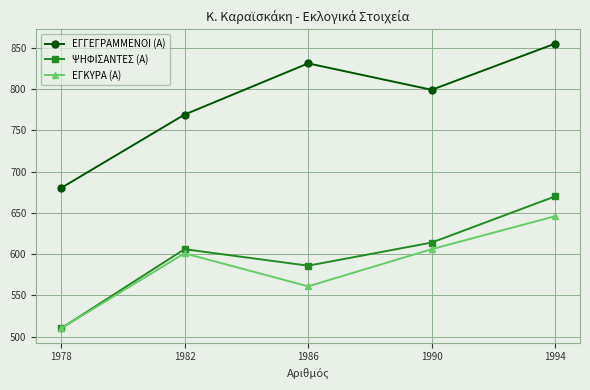

What is the value of the ΕΓΚΥΡΑ (Α) point at the 2nd from the left?

601